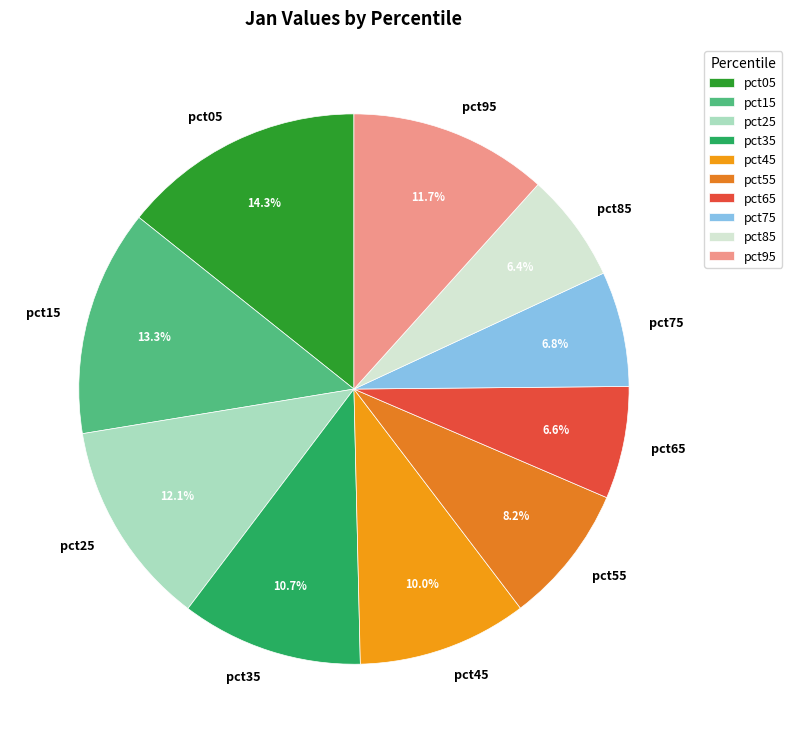

Which slice is the largest?

pct05